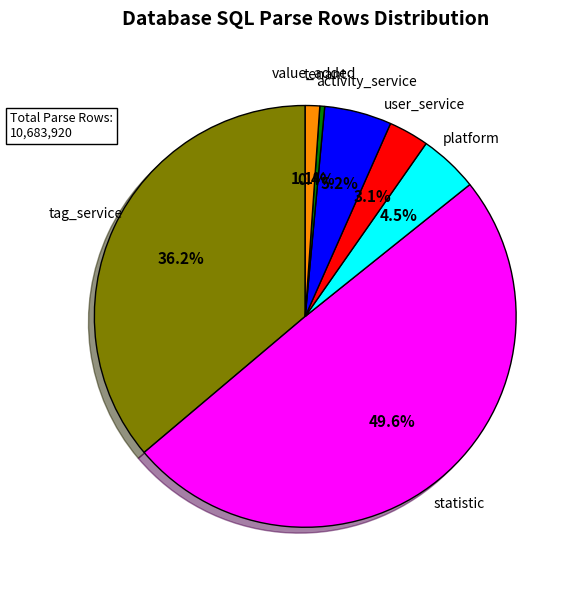

Between user_service and tenant, which is larger?

user_service